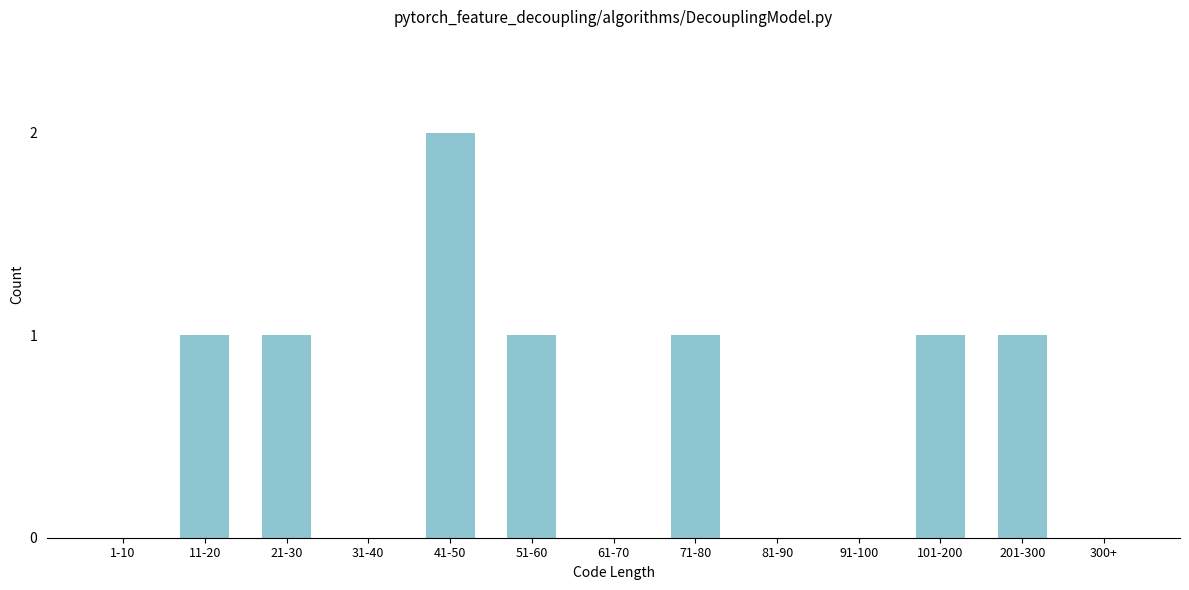

Reading left to right, transcribe all the data shown in this chart.

1-10=0	11-20=1	21-30=1	31-40=0	41-50=2	51-60=1	61-70=0	71-80=1	81-90=0	91-100=0	101-200=1	201-300=1	300+=0